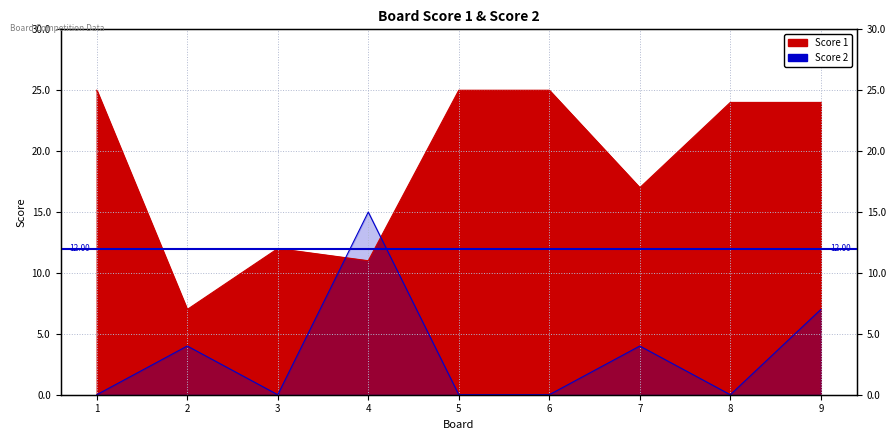

What is the sum of the Score 2 values at 1 and 7?

4